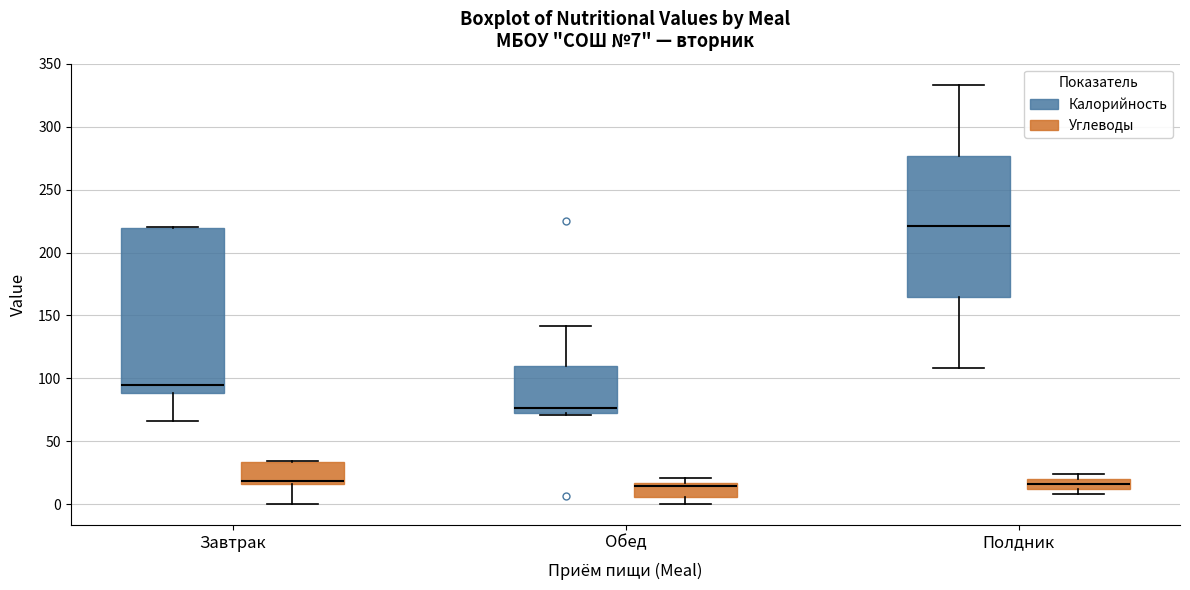

Comparing the boxes themselves (not the whiskers), which one is the tallest?

Завтрак (Калорийность)